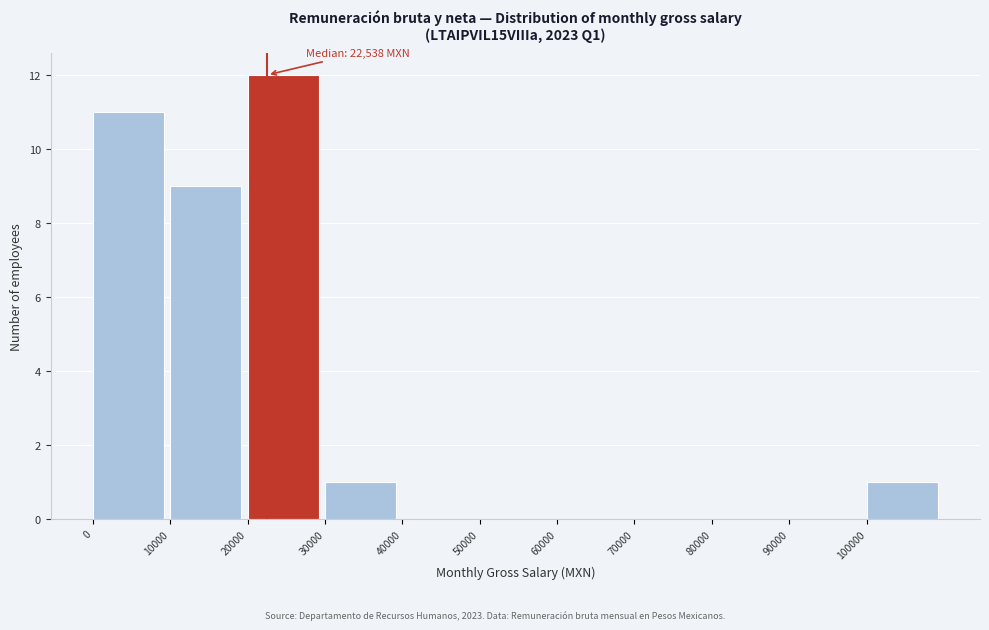

Which range on the x-axis has the tallest bar?

20000 to 30000